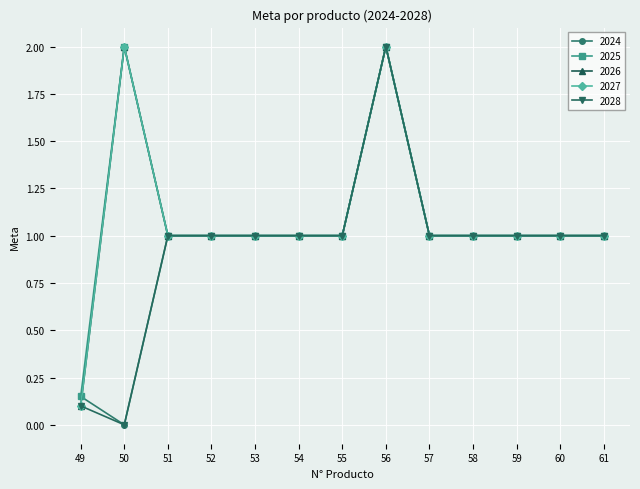

Where does the 2027 series first go above 1?

50